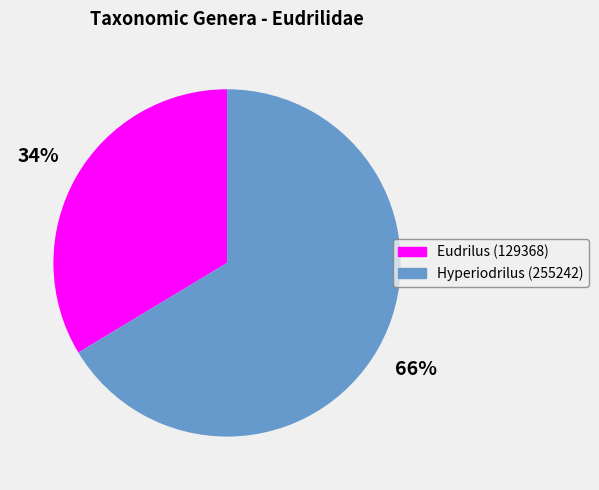

How many segments does this pie chart have?

2